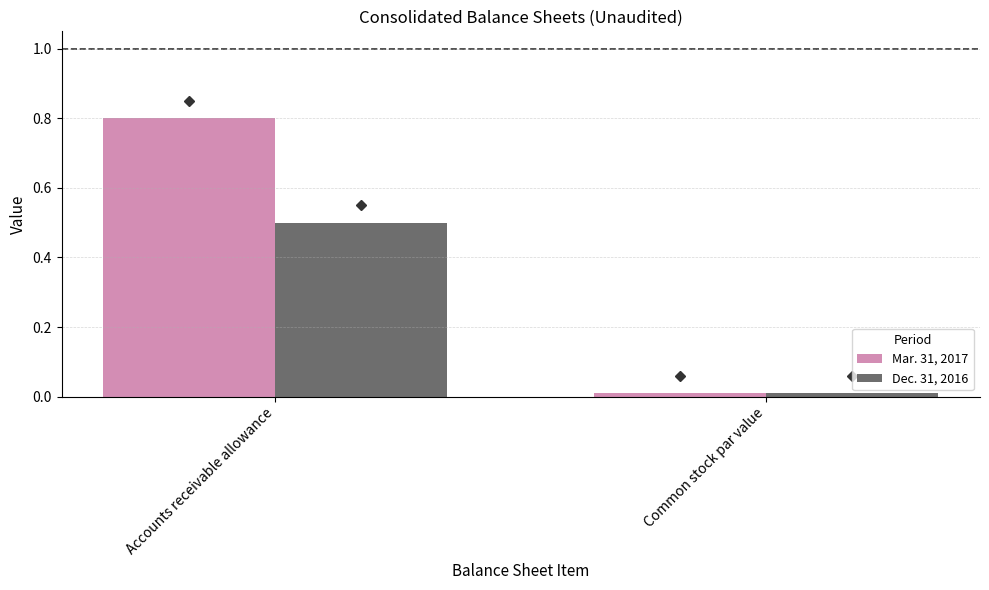

Which series has the largest range (max minus min)?

Mar. 31, 2017